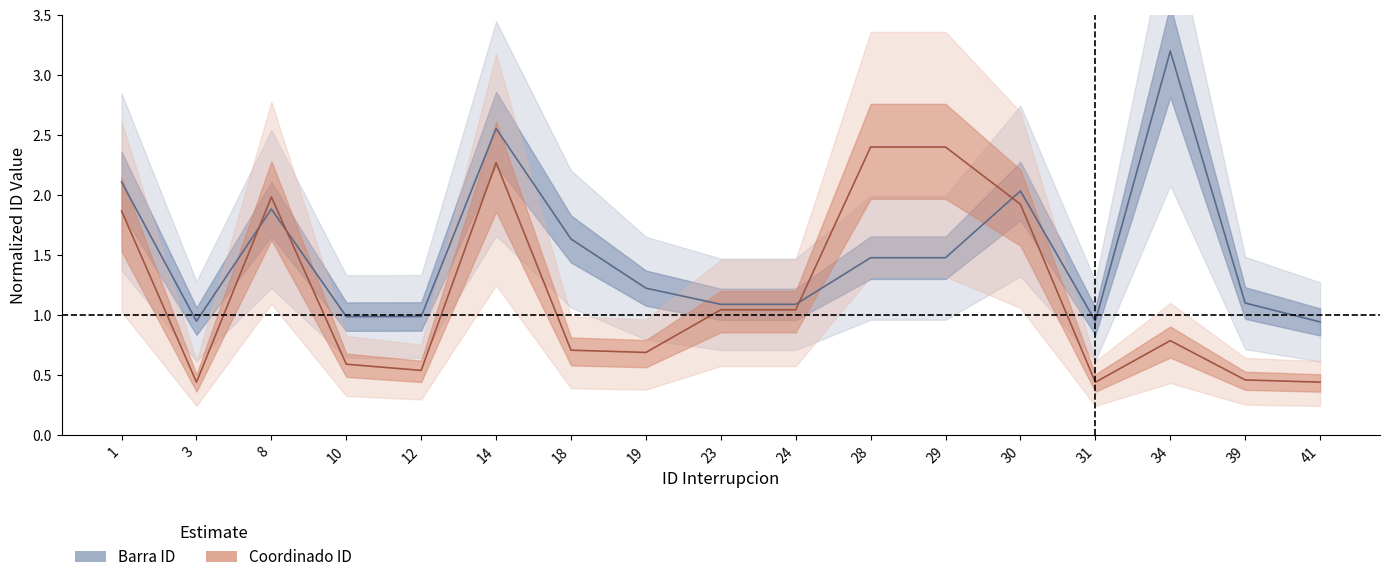

In barra_id, how many points are lower than both neighbors (excluding endpoints)?

3